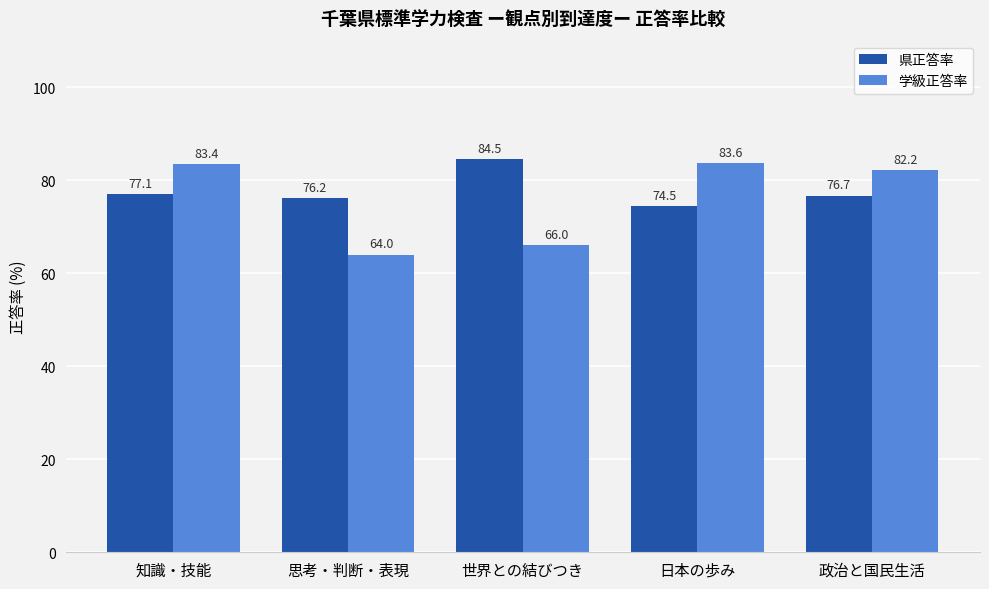

Which label corresponds to the smallest value in the chart?

思考・判断・表現